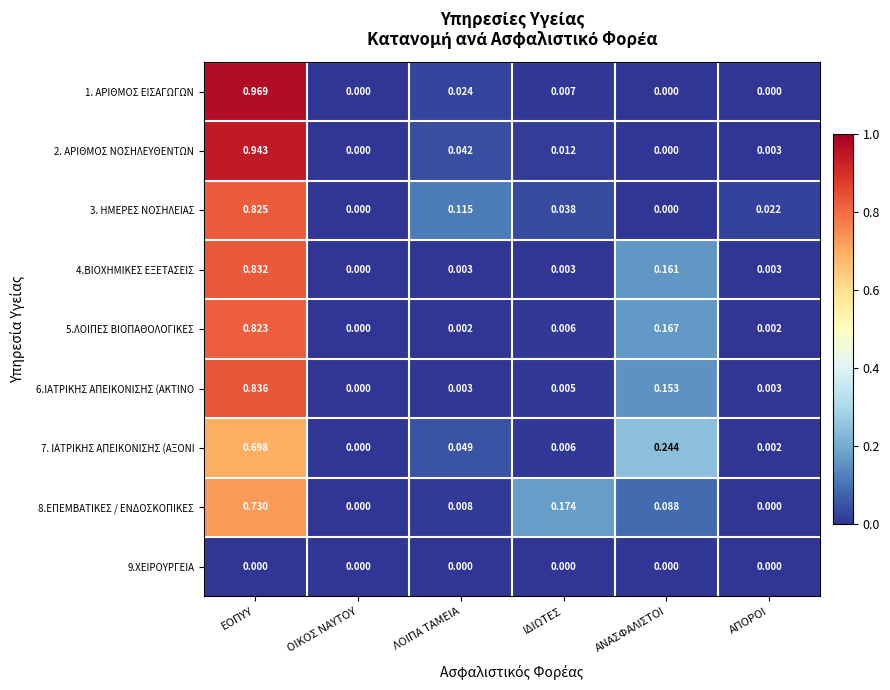

At which category is the sum across all series the highest?

ΕΟΠΥΥ